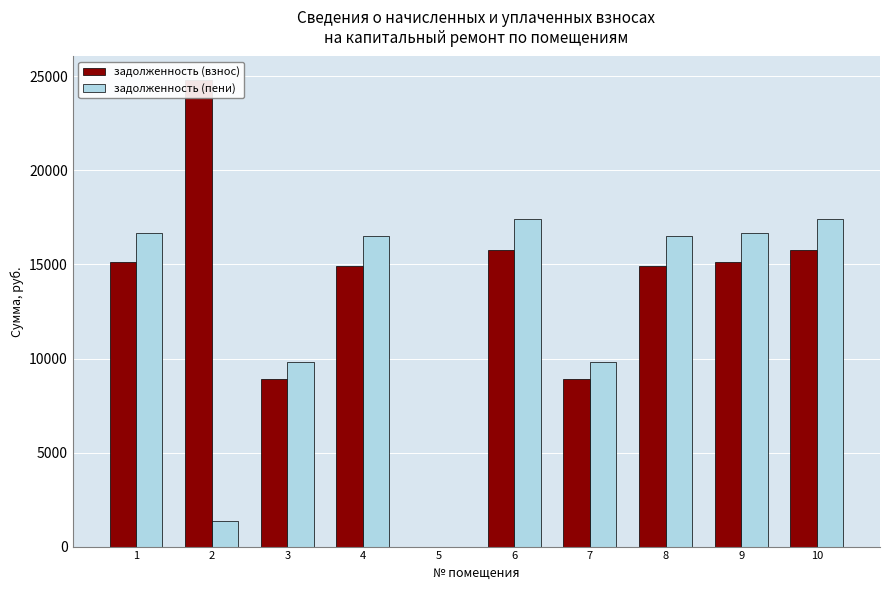

How many groups of bars are there?

10